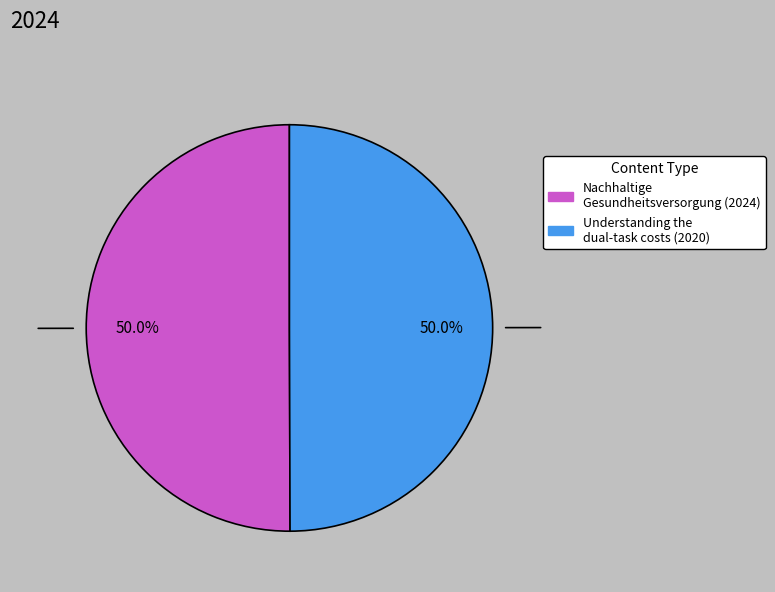

To the nearest percent, what percentage of the pie is Understanding the dual-task costs?

50%